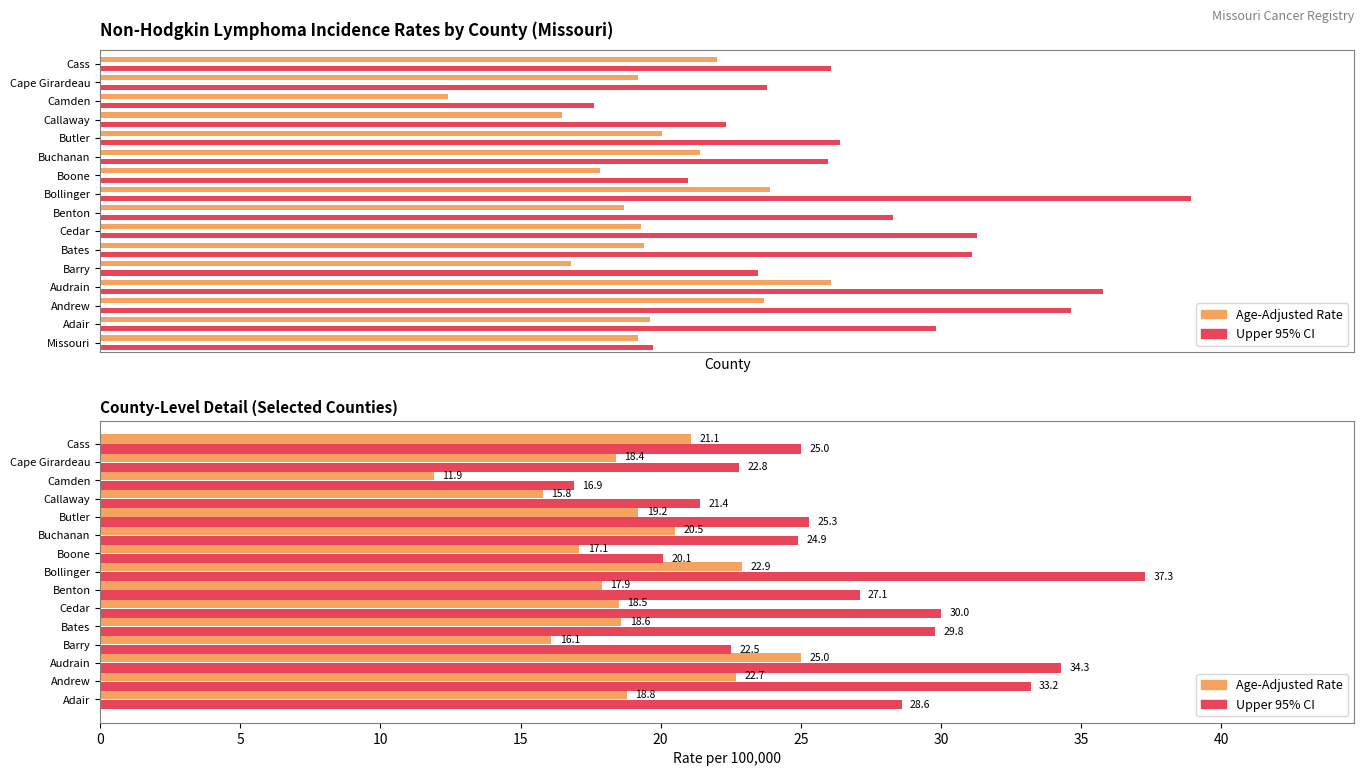

What is the greatest value displayed?

37.3